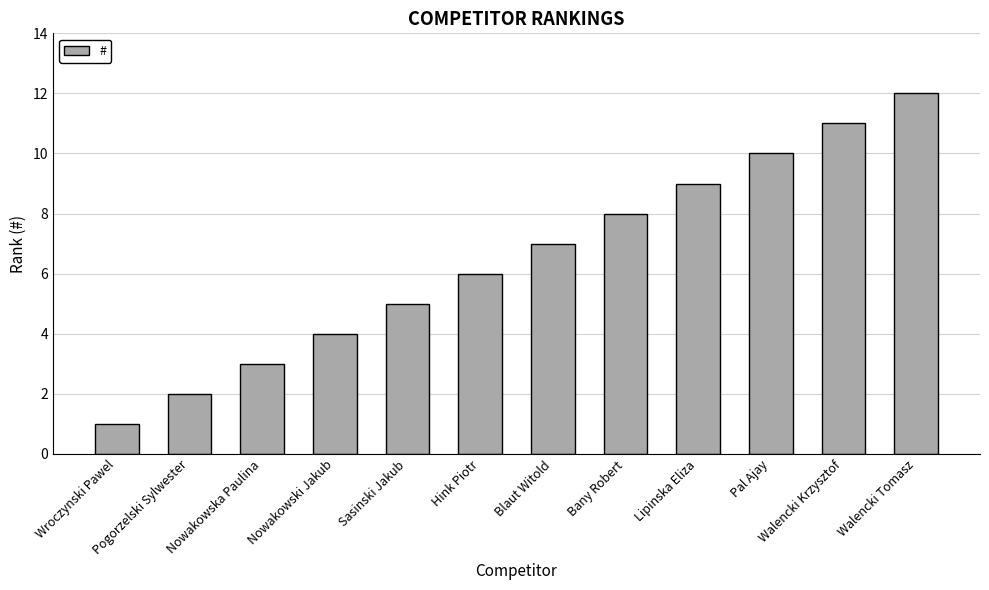

What is the difference between the maximum and second lowest values?

10